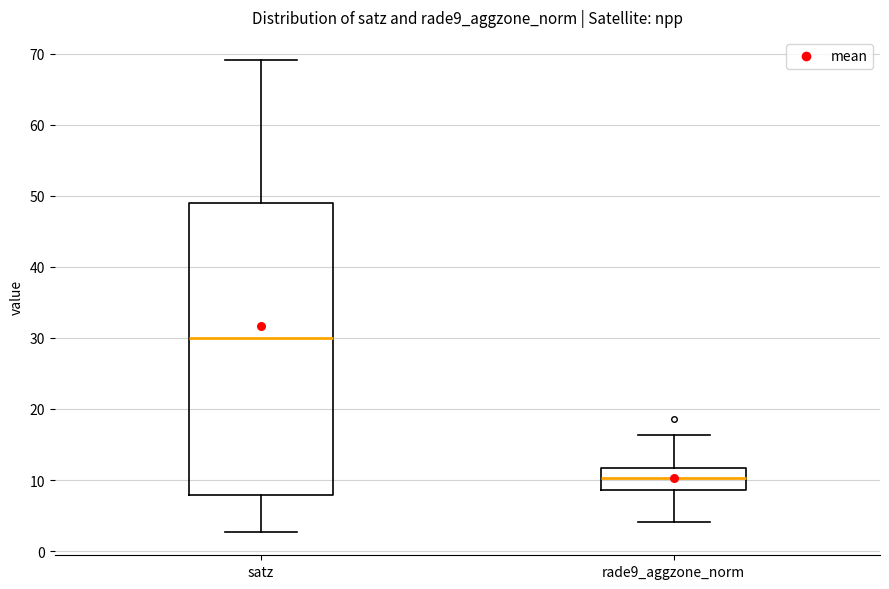

Comparing the boxes themselves (not the whiskers), which one is the tallest?

satz